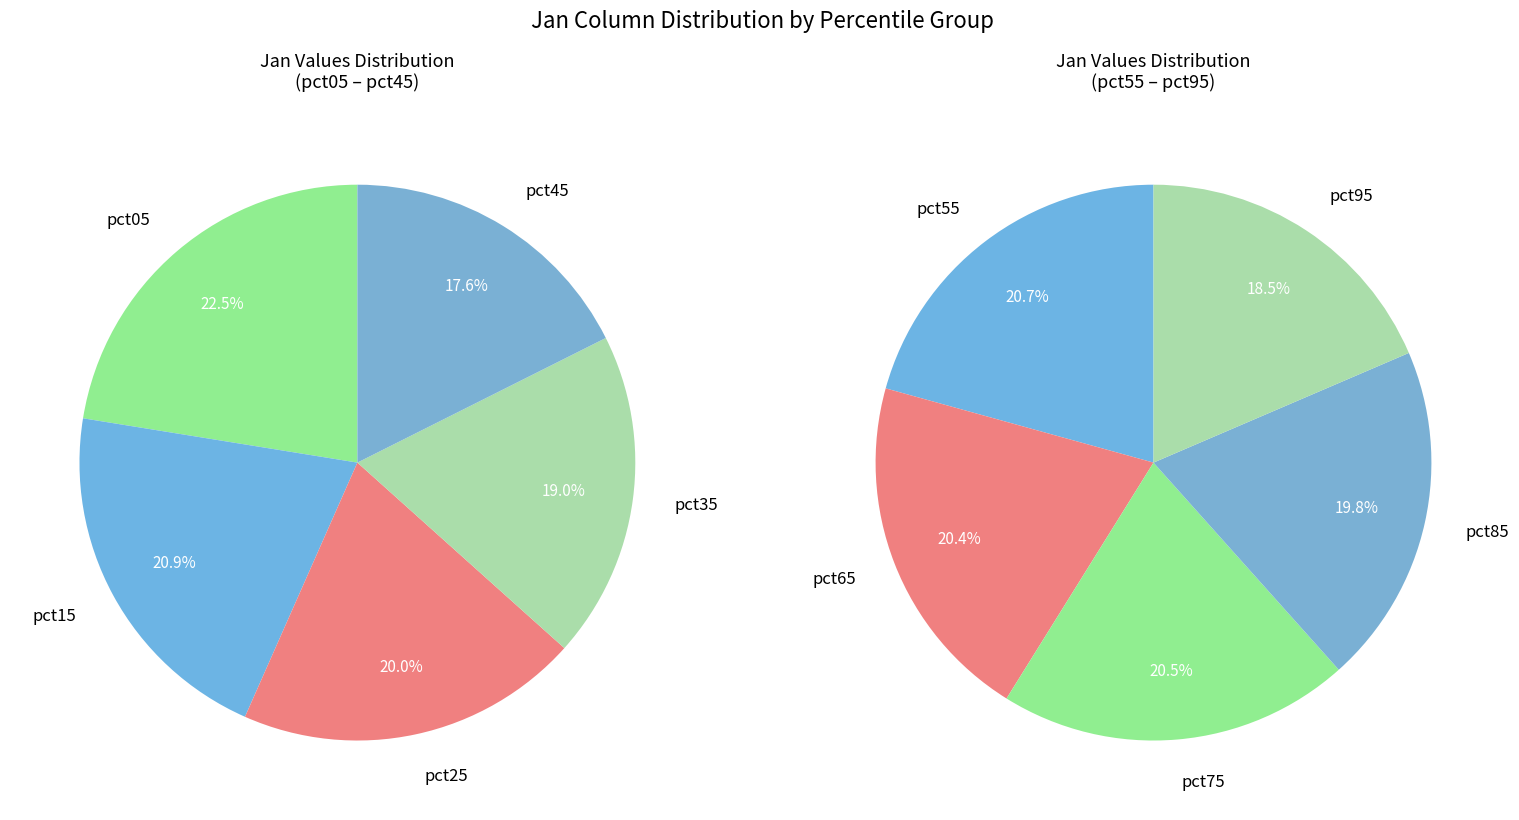

Between pct15 and pct05, which is larger?

pct05